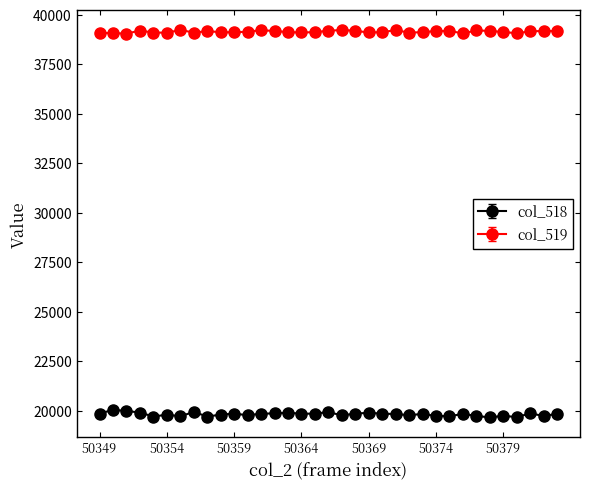

What are all the series names shown in the legend?

col_518, col_519